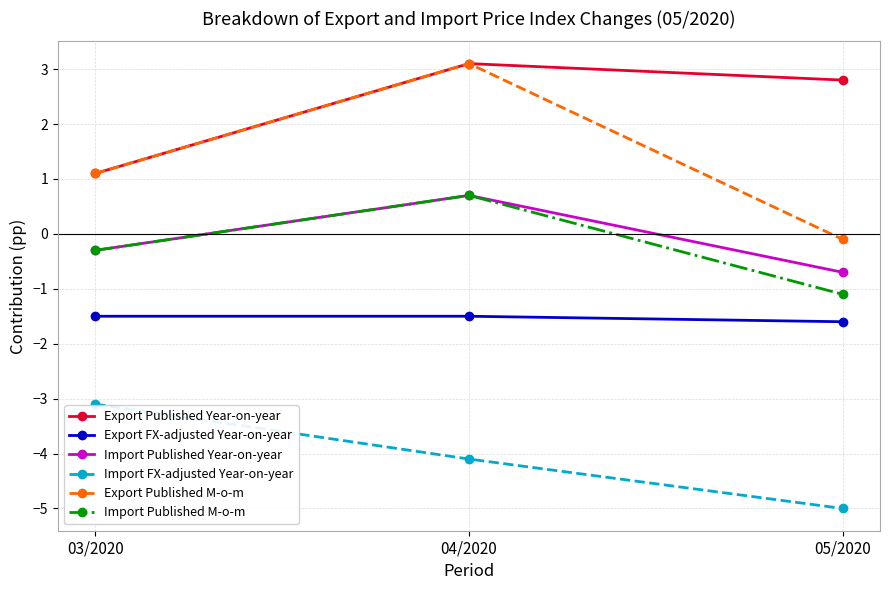

What is the sum of the Import Published M-o-m values at 04/2020 and 03/2020?

0.4